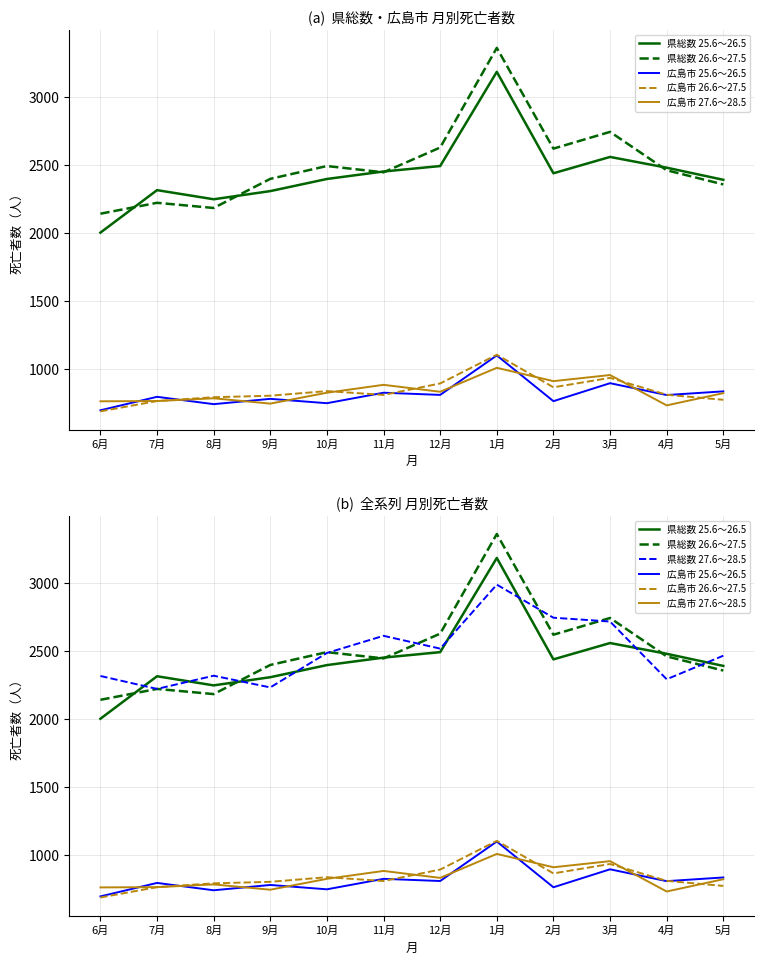

Rank the categories by 広島市 25.6～26.5 value from highest to lowest.

1月, 3月, 5月, 11月, 12月, 4月, 7月, 9月, 2月, 10月, 8月, 6月